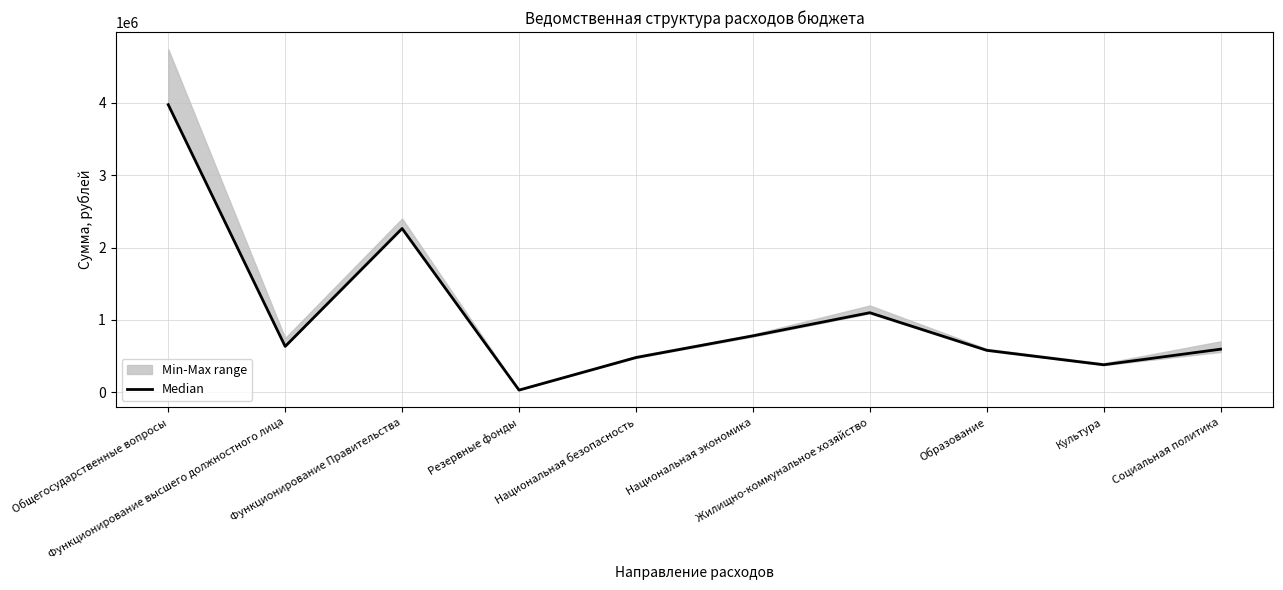

What is the smallest value displayed?

30000.0